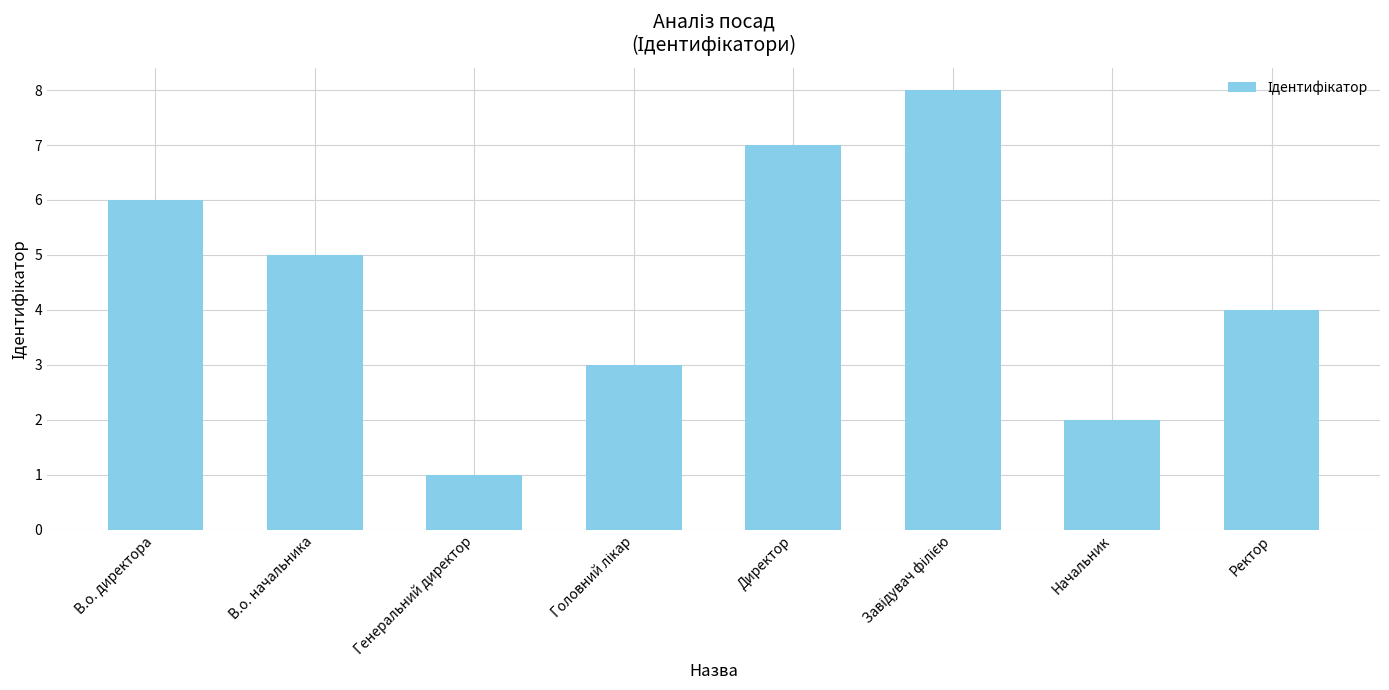

How many values are between 3 and 7?

5